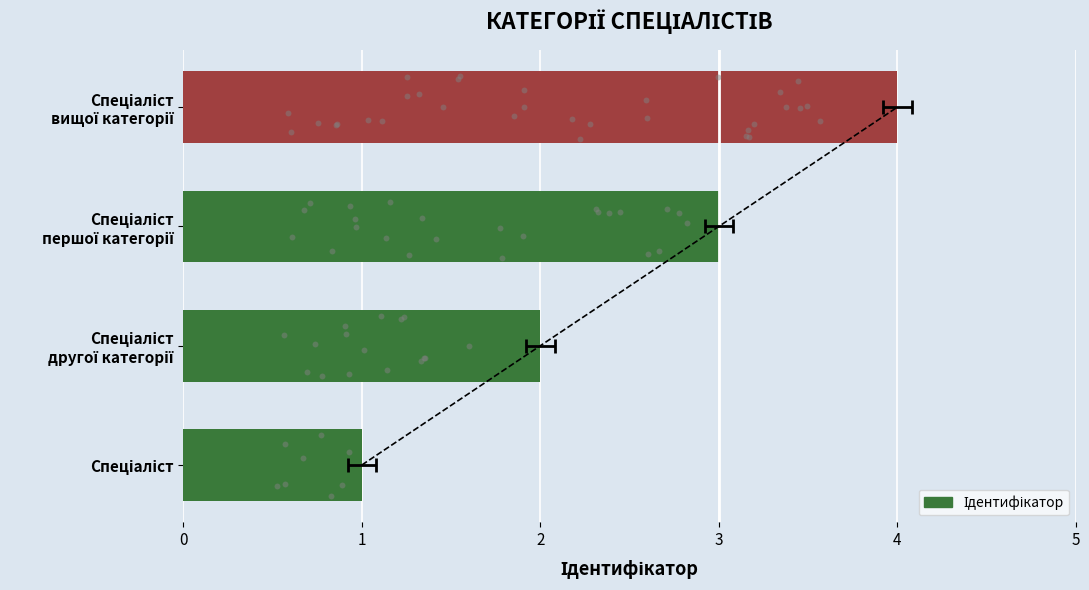

What is the change in value from Спеціаліст другої категорії to Спеціаліст вищої категорії?

+2